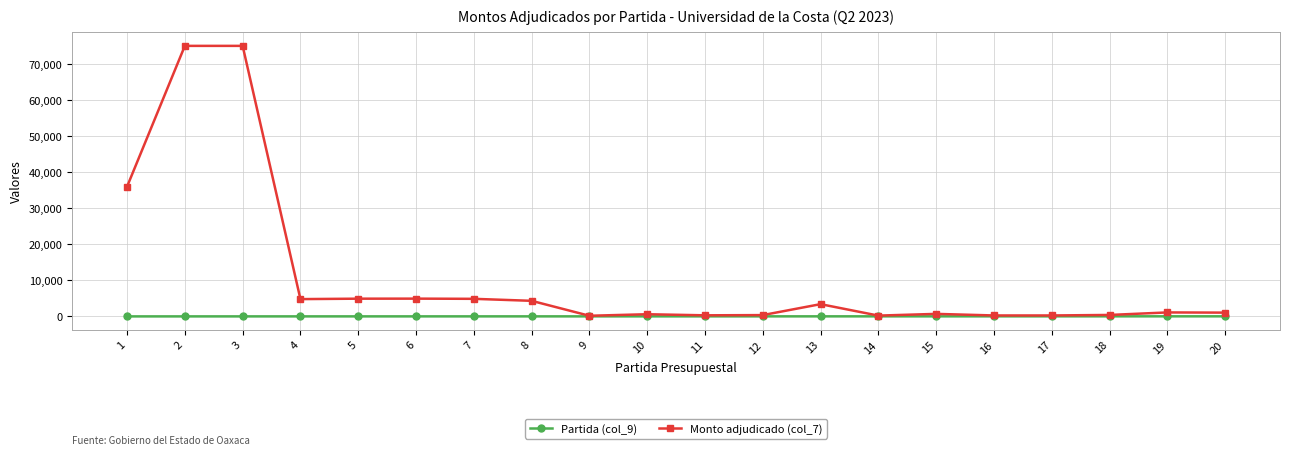

How many values in the Monto adjudicado (col_7) series are below 1100?

10